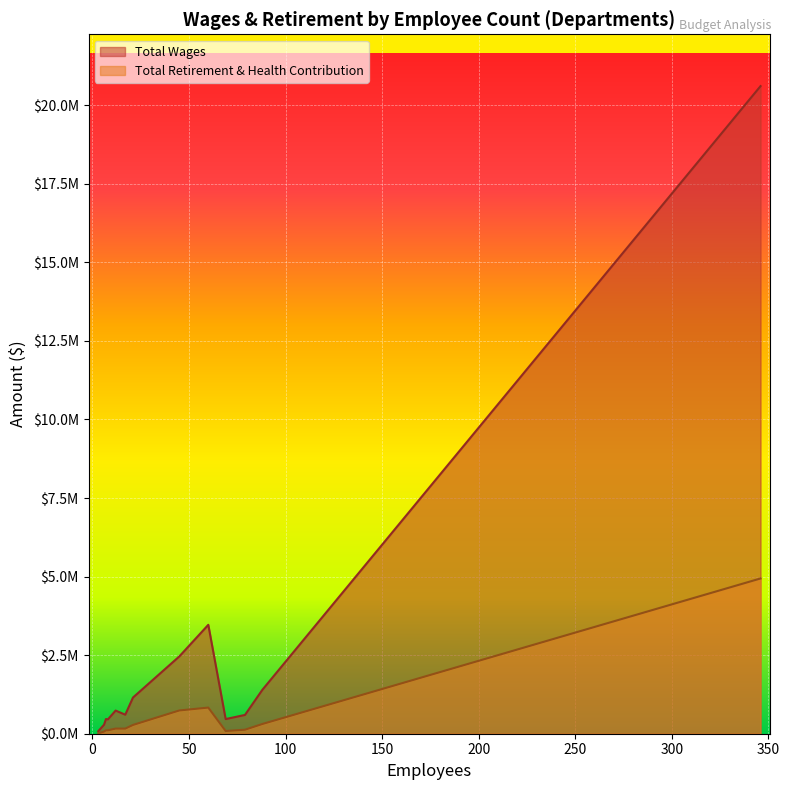

Rank the categories by Total Retirement & Health Contribution value from highest to lowest.

Principals, Student Serv, Maintenance, Child Care/Child Dev, Fiscal Services, Food Serv, Issd/Ci, Certificated, Human Resources, Superintendent, Classified, Technology, Ast Supt Inst